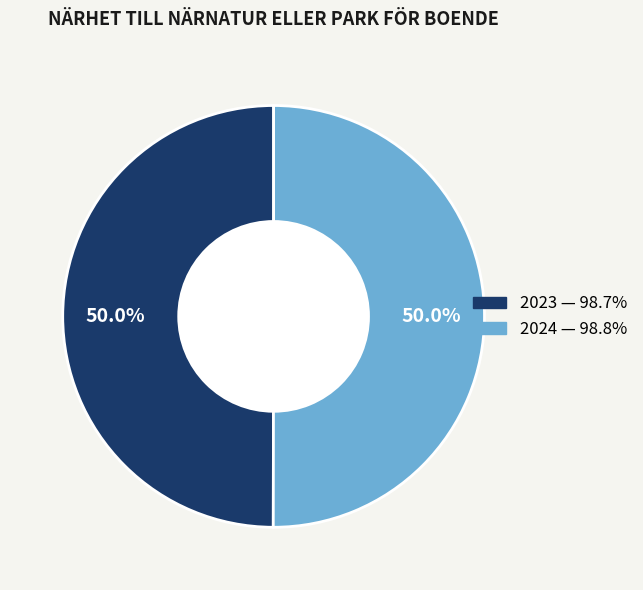

Combined, do 2023 and 2024 account for over 50%?

Yes